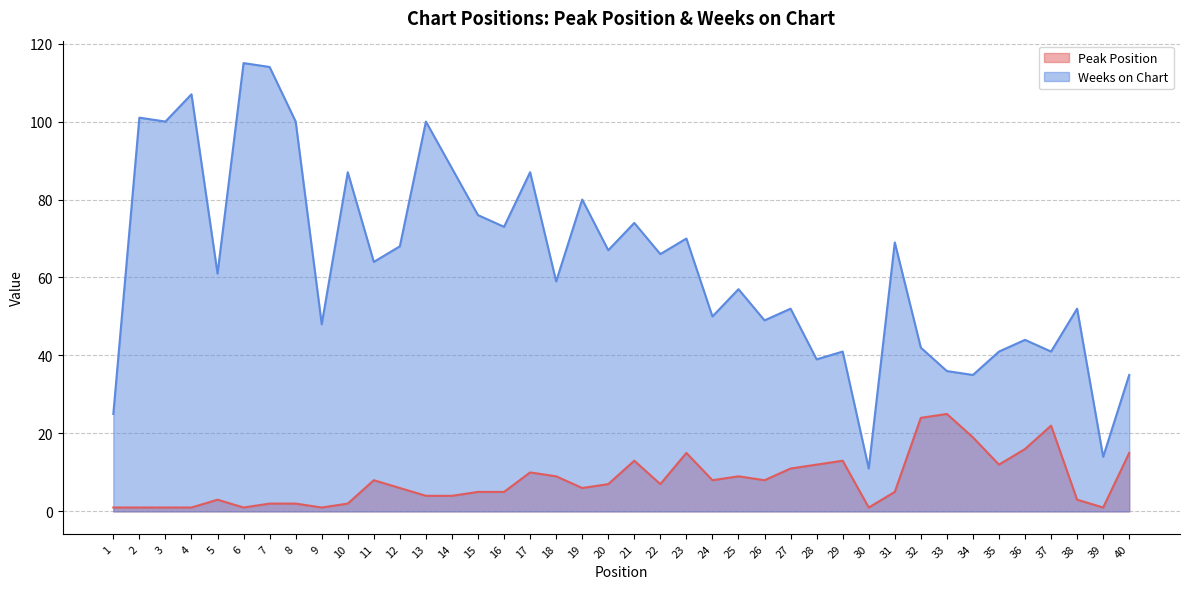

How many data points in Weeks on Chart are above 64?

19